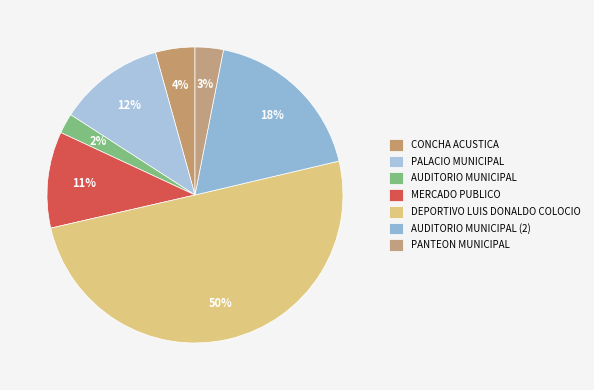

Combined, what portion of the pie is DEPORTIVO LUIS DONALDO COLOCIO and AUDITORIO MUNICIPAL?

52.3%